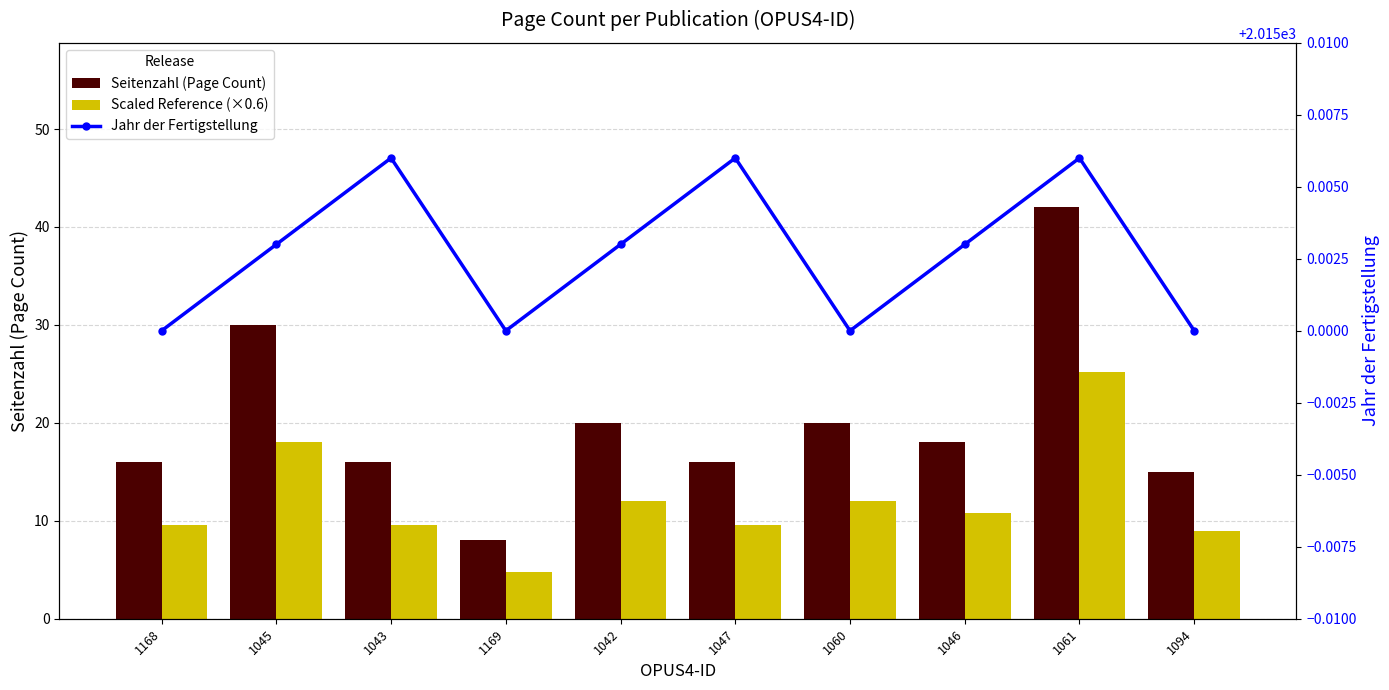

Does the chart contain any negative values?

No